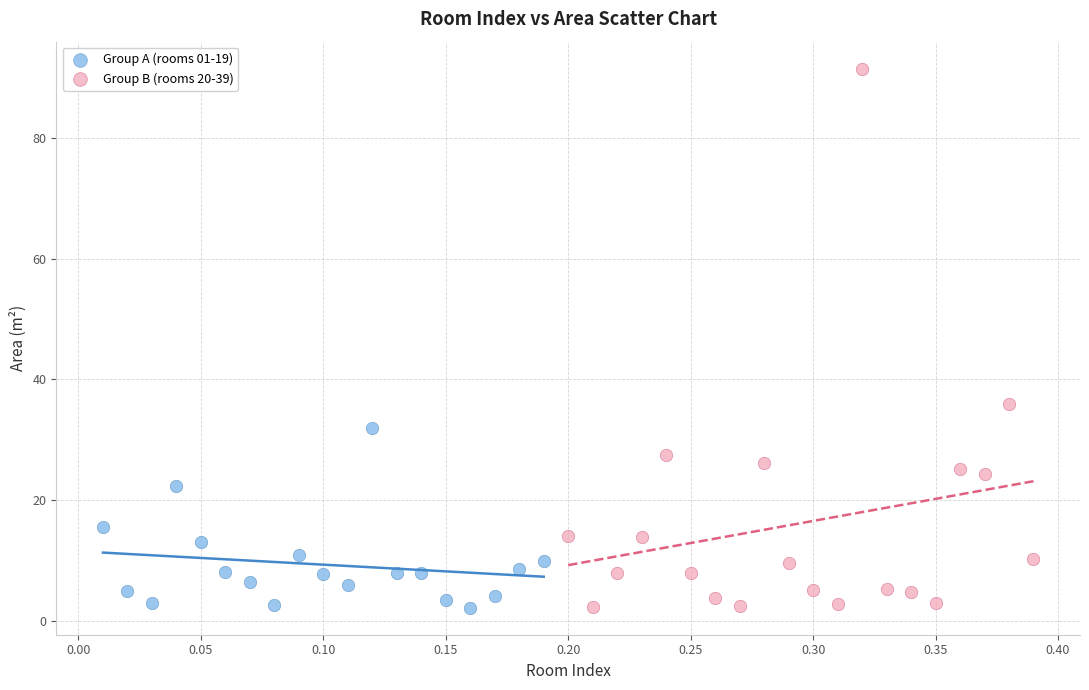

Which series has the widest spread of Y values?

Group B (rooms 20-39)